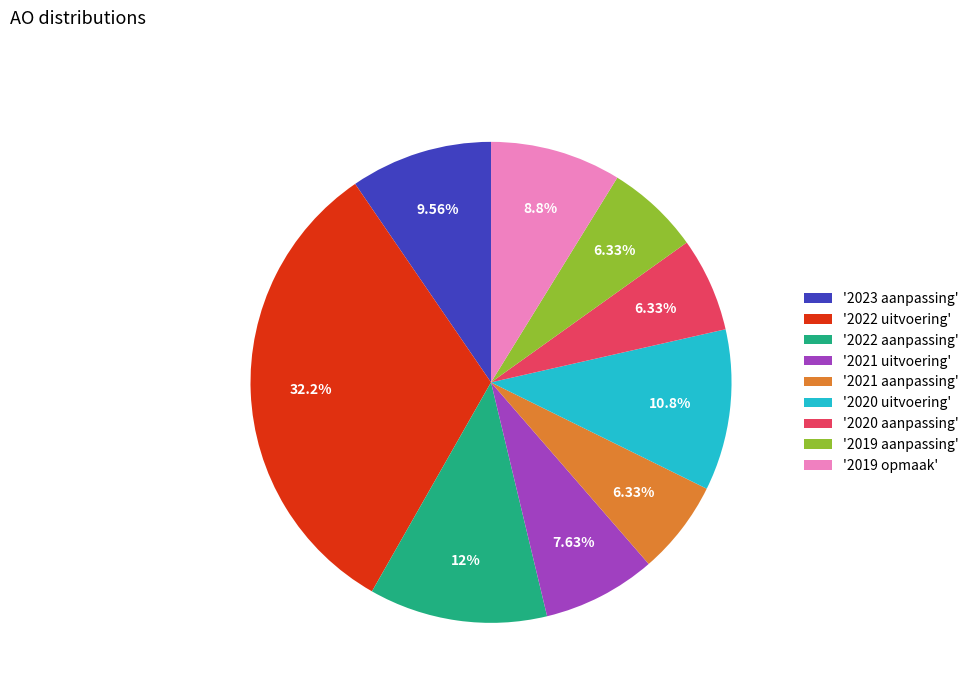

Approximately how many times larger is the value at '2019 opmaak' compared to '2021 uitvoering'?

1.2